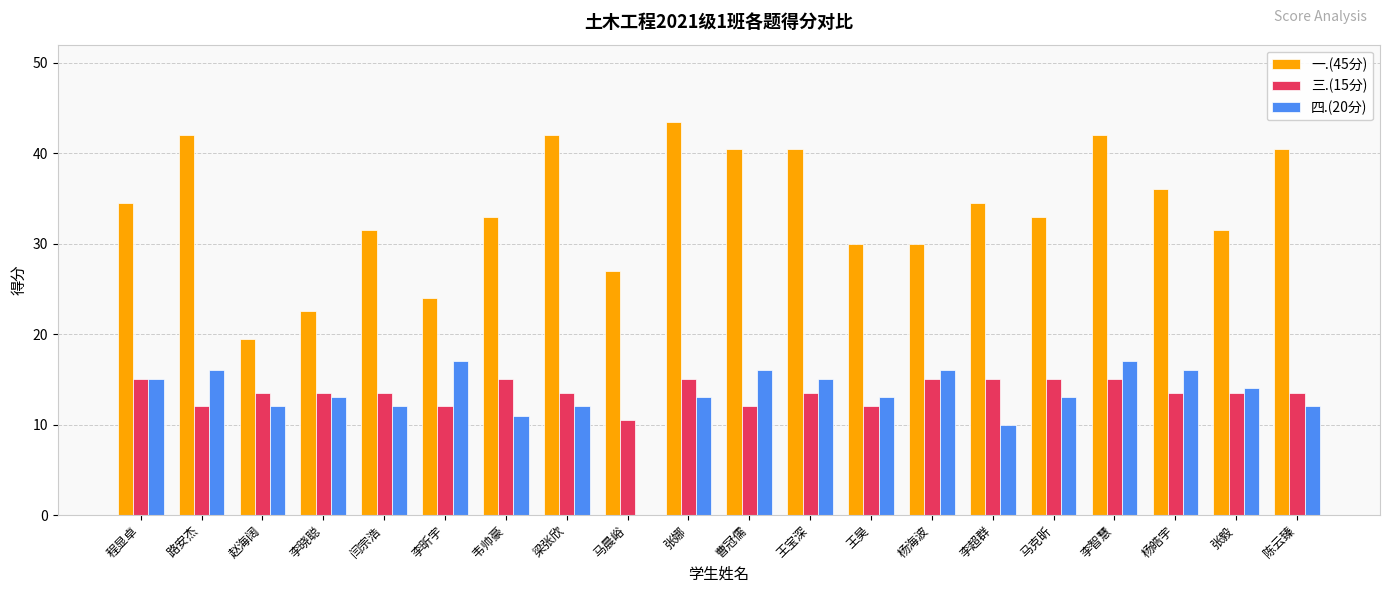

What is the sum of all 一.(45分) values?

678.0